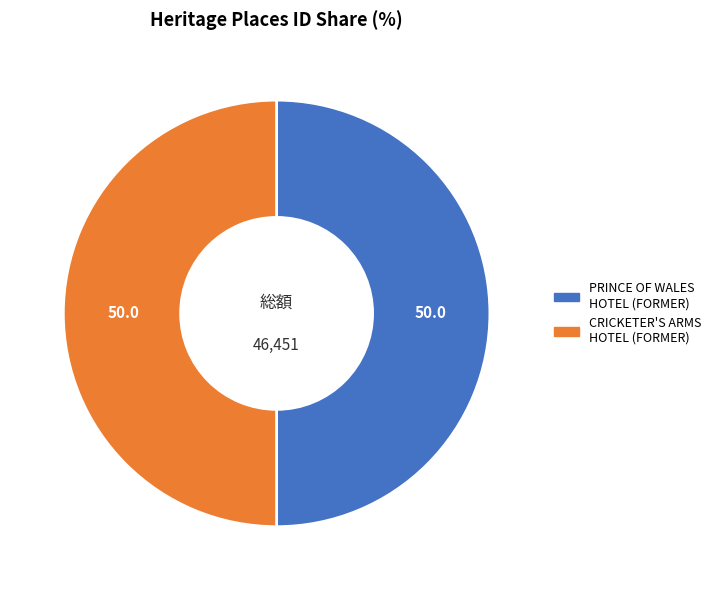

What is the ratio of the value at PRINCE OF WALES HOTEL (FORMER) to the value at CRICKETER'S ARMS HOTEL (FORMER)?

1.0